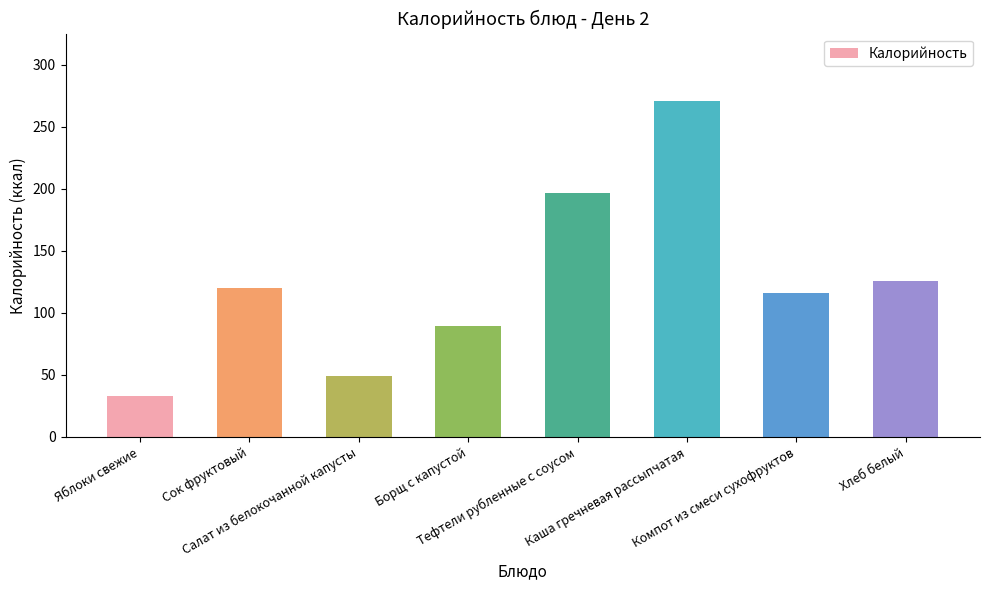

What is the difference between the second highest and minimum values?

163.7